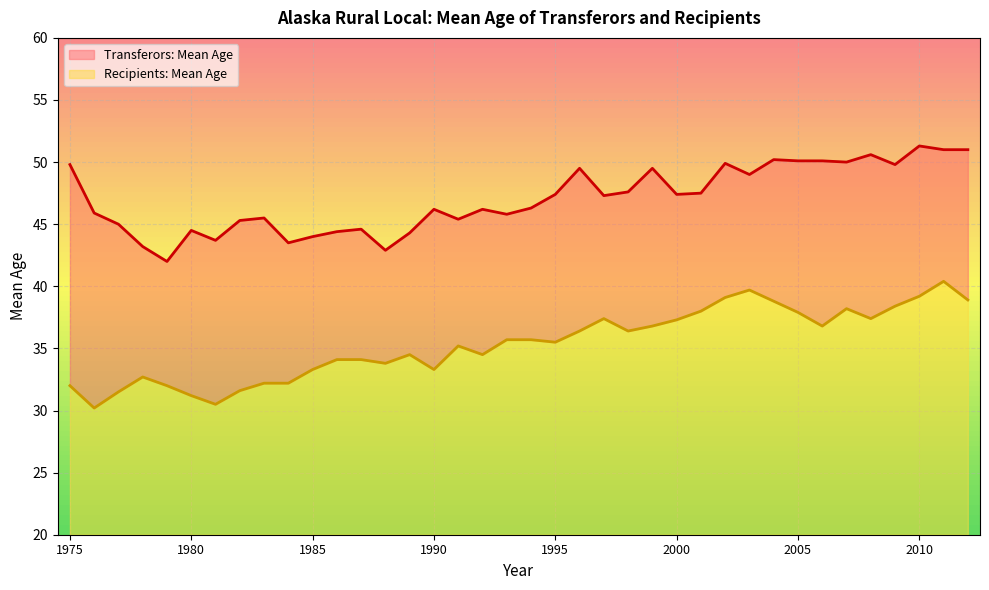

How many distinct data groups are displayed?

2